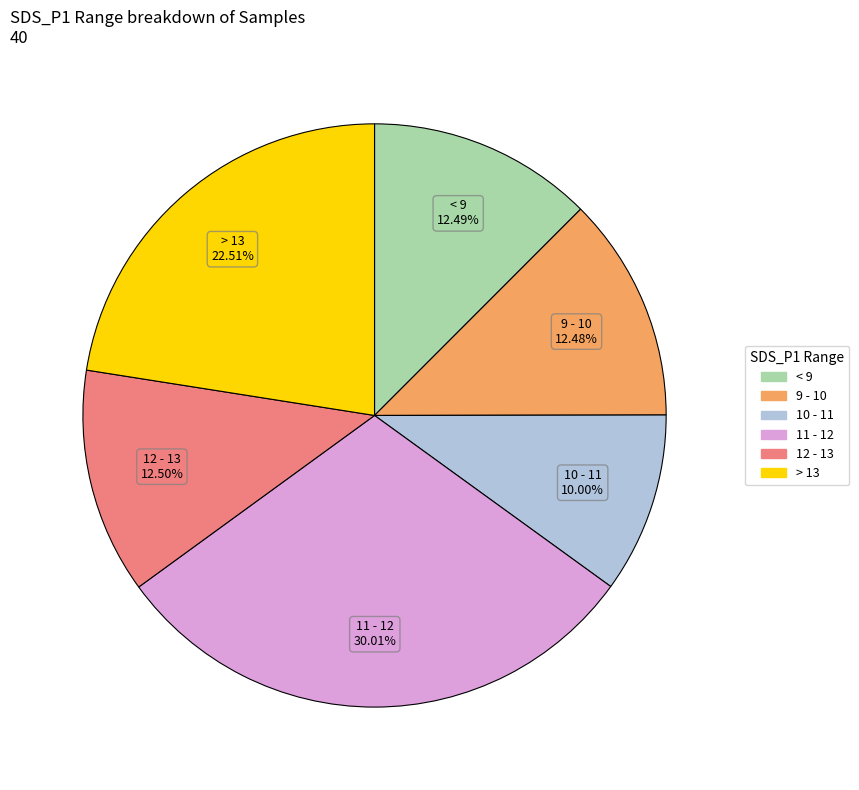

Is 11 - 12 the majority of the pie?

No